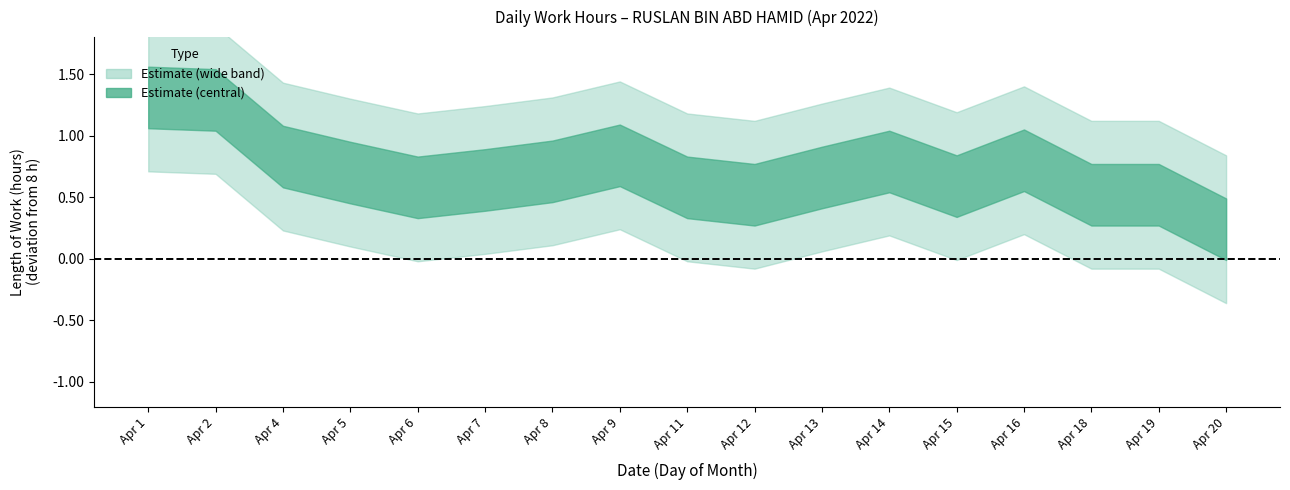

True or false: the data has more than 0 interior local peaks.

True